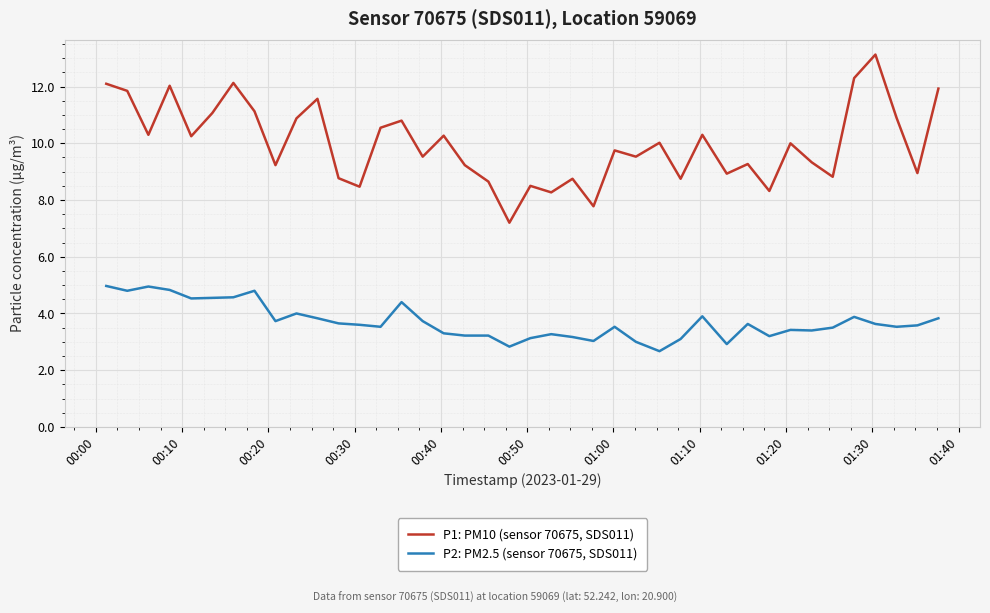

Which series has the largest range (max minus min)?

P1: PM10 (sensor 70675, SDS011)